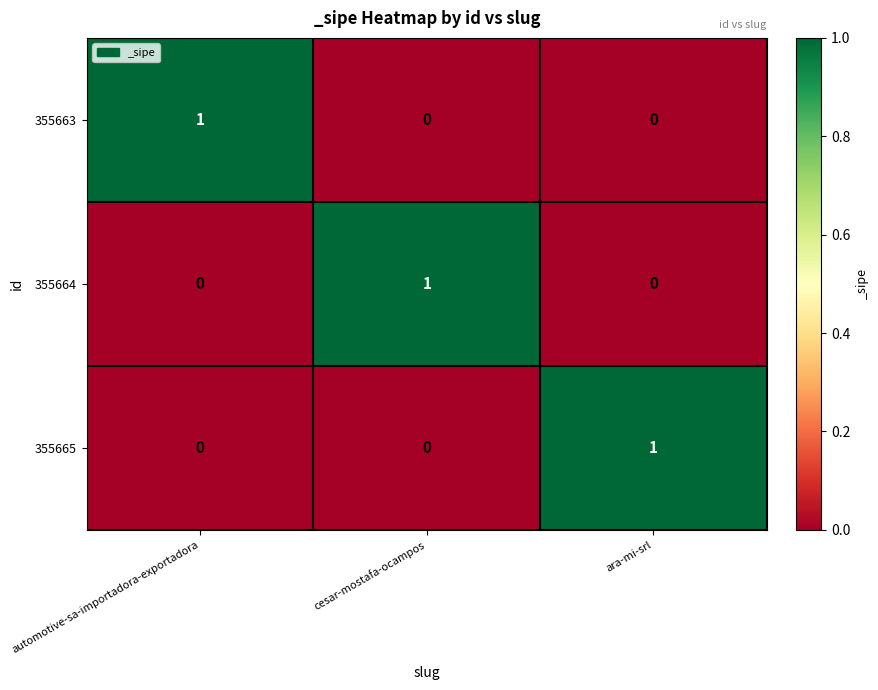

Count the 355663 values in the range 0 to 1.

3